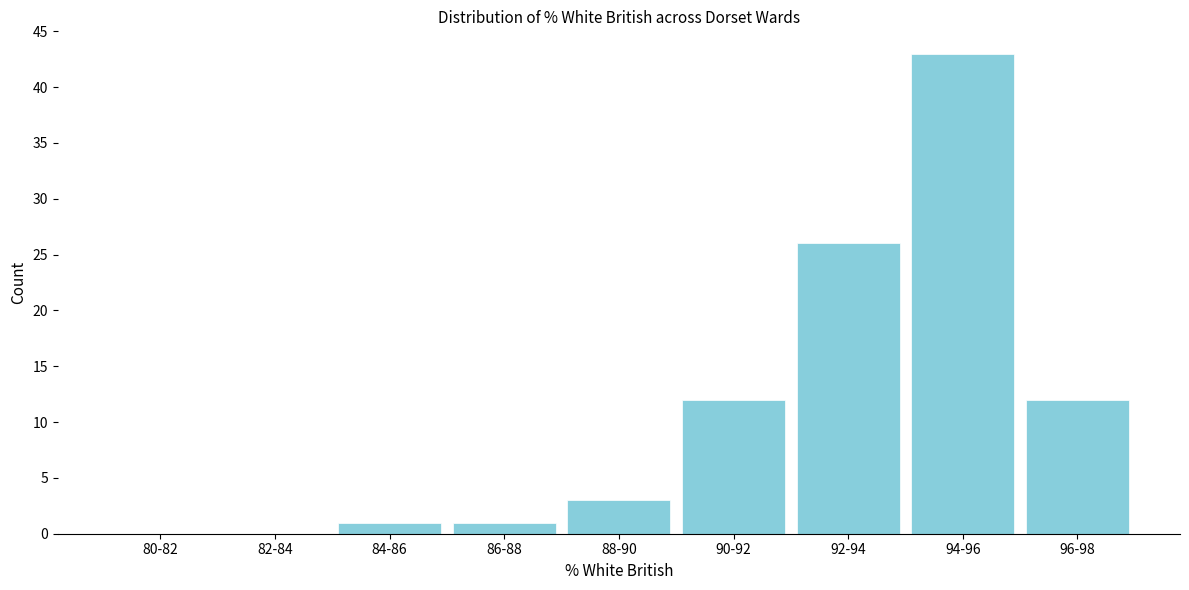

Reading left to right, transcribe all the data shown in this chart.

80-82=0	82-84=0	84-86=1	86-88=1	88-90=3	90-92=12	92-94=26	94-96=43	96-98=12